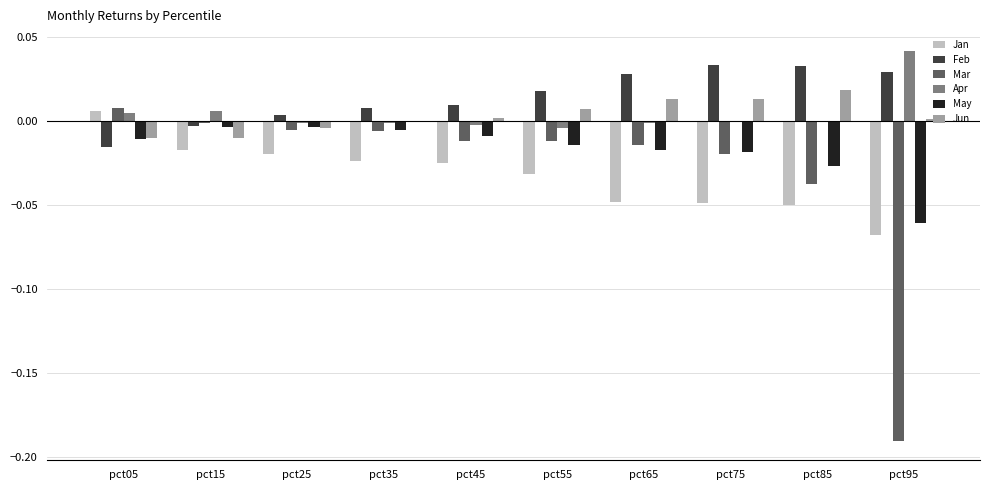

Is the value of Feb at pct65 greater than the value of Jan at pct95?

Yes